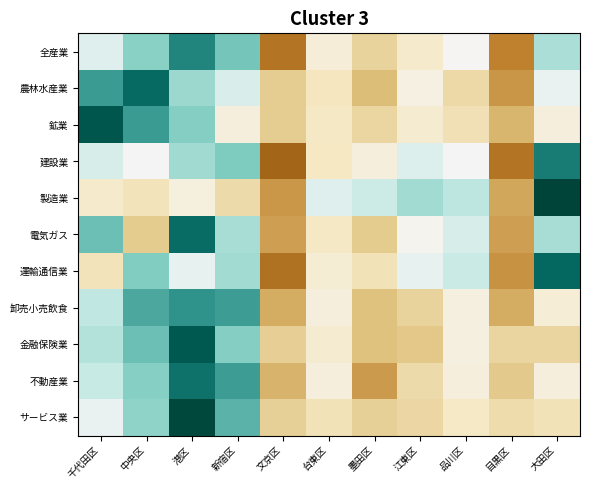

What is the maximum value shown in the chart?

2.4